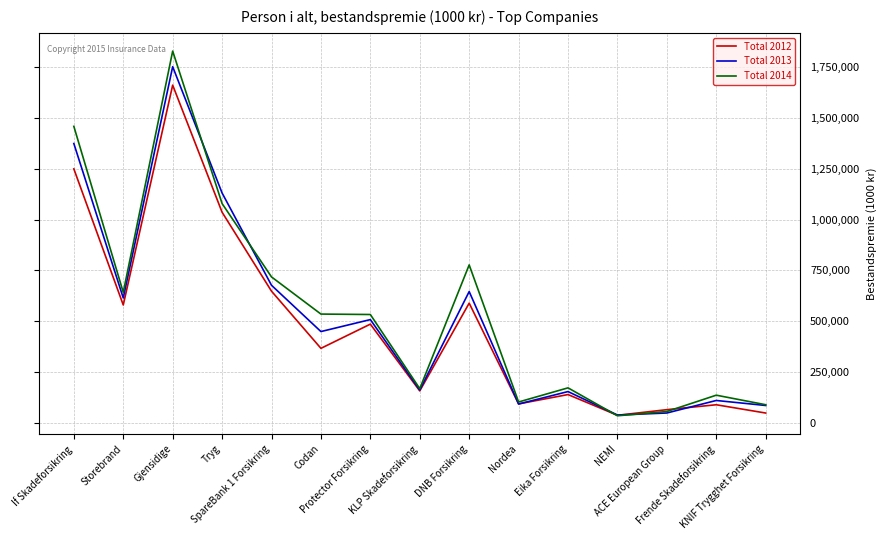

What is the minimum value for Total 2014?

33477